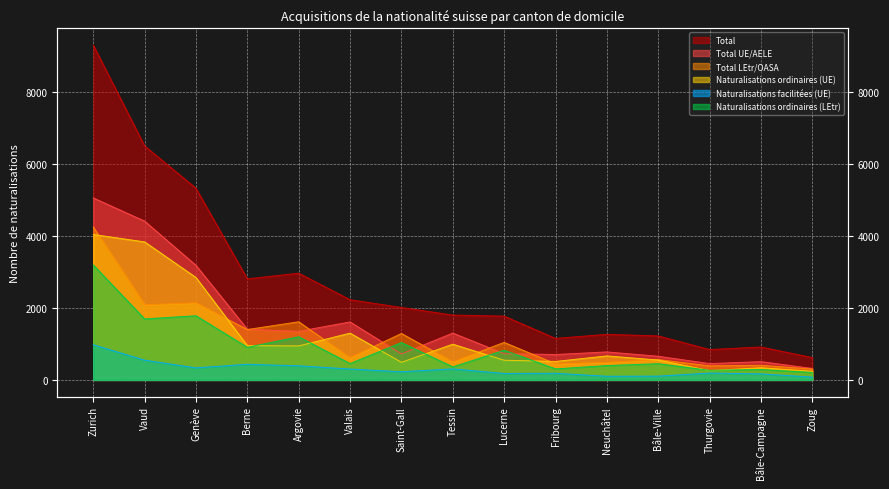

What is the difference between the second highest and second lowest values in the Total series?

5668